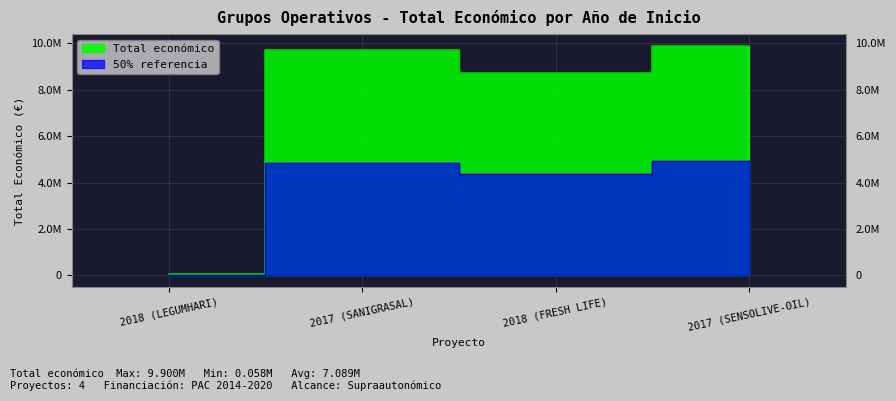

What is the sum of all values?

28354664